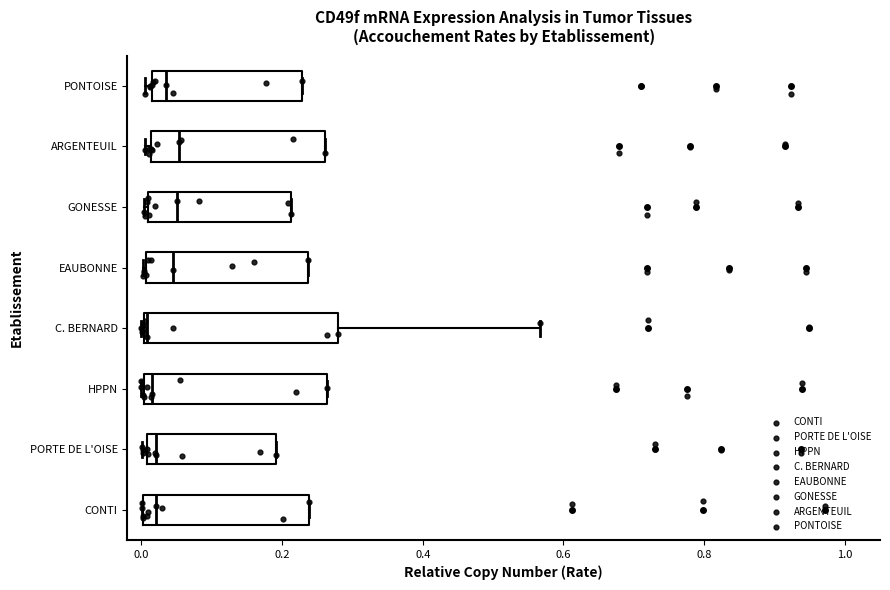

Reading bottom to top, read every box against the x-axis: the position of its median line, the range the box covers, and the ends of its whiskers. The values are not printed on the chart, so give them approximately, as read against the axis.

CONTI: median 0.02, box 0.00 to 0.24, whiskers 0.00 to 0.24
PORTE DE L'OISE: median 0.02, box 0.00 to 0.20, whiskers 0.00 (just left of the box's left edge) to 0.20
HPPN: median 0.02, box 0.00 to 0.26, whiskers 0.00 to 0.26
C. BERNARD: median 0.00, box 0.00 to 0.28, whiskers 0.00 to 0.56
EAUBONNE: median 0.04, box 0.00 to 0.24, whiskers 0.00 to 0.24
GONESSE: median 0.06, box 0.00 to 0.22, whiskers 0.00 (just left of the box's left edge) to 0.22
ARGENTEUIL: median 0.06, box 0.02 to 0.26, whiskers 0.00 to 0.26
PONTOISE: median 0.04, box 0.02 to 0.22, whiskers 0.00 to 0.22